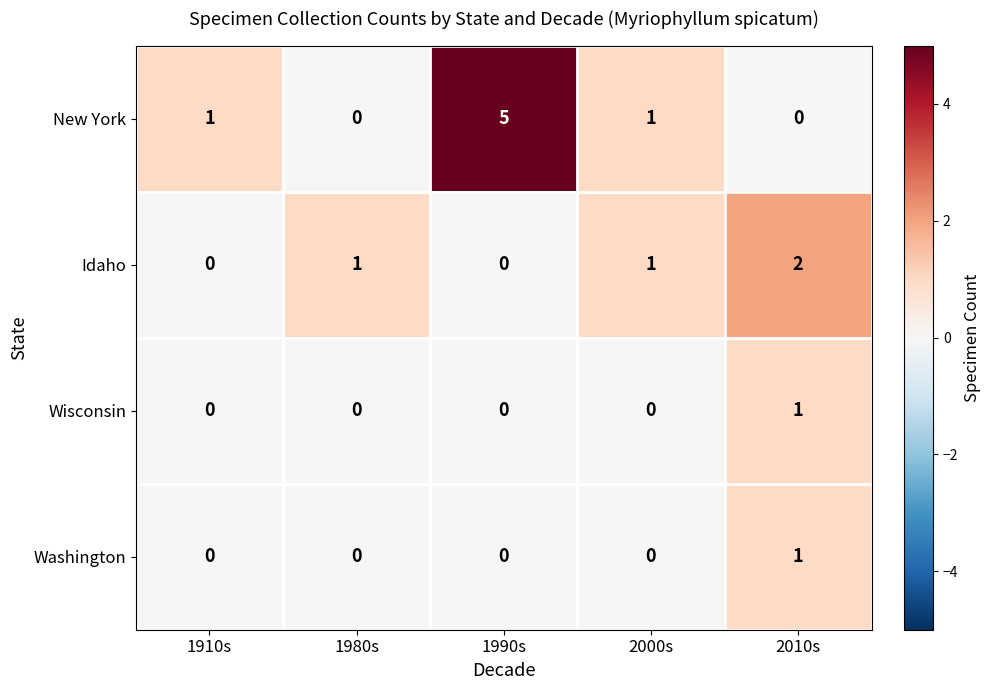

Which series has the largest range (max minus min)?

New York